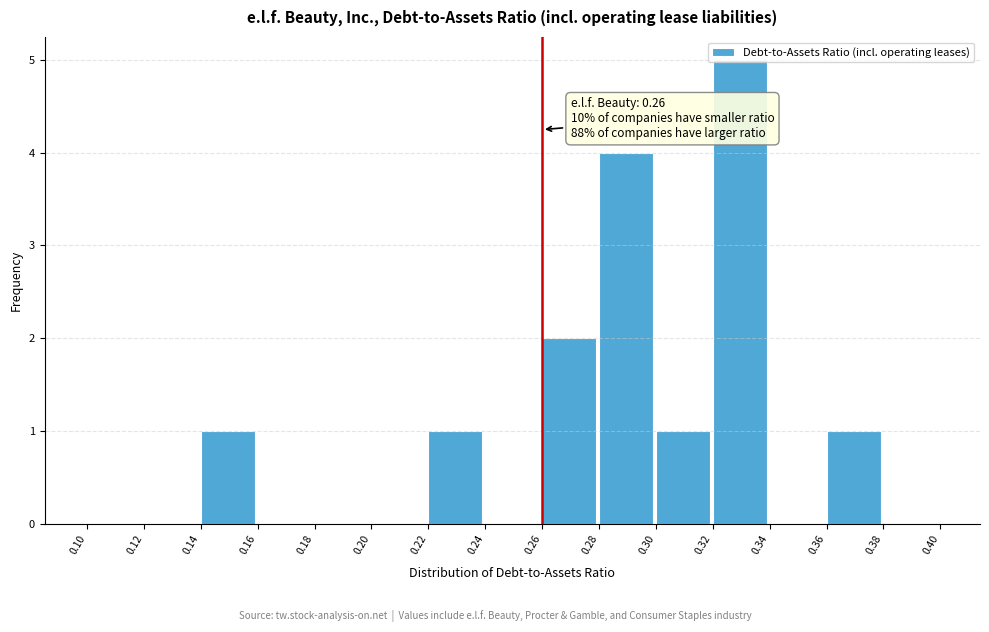

Over which range of the x-axis is the bar tallest?

0.32 to 0.34